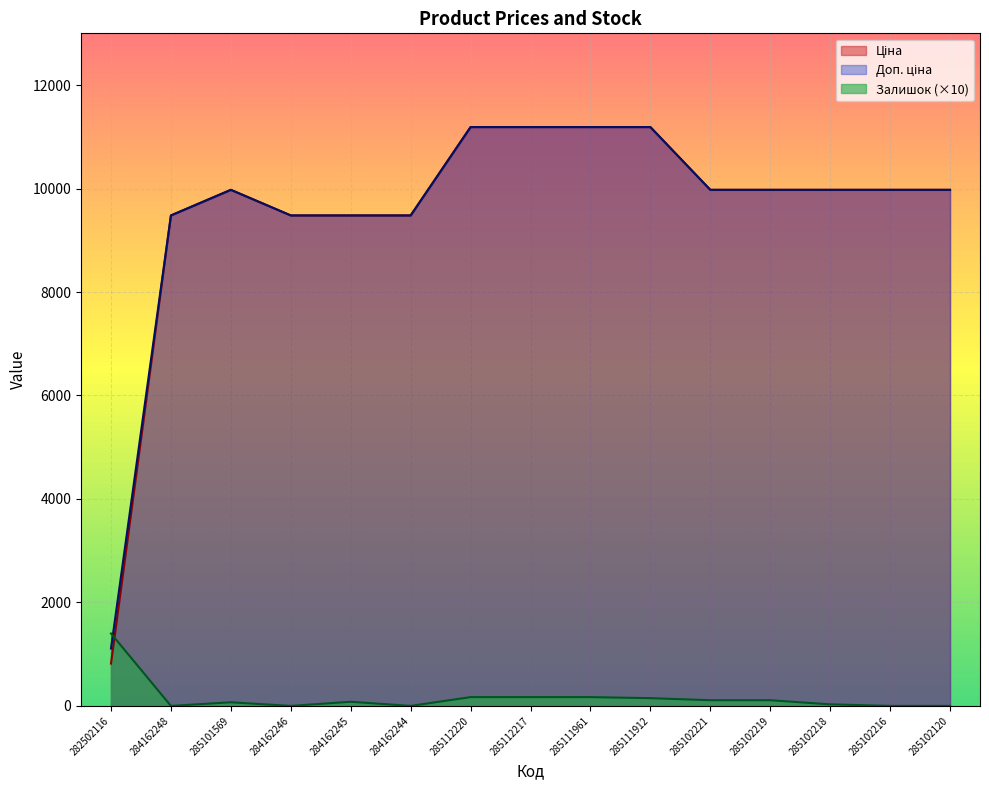

True or false: Ціна and Залишок cross at least once.

True